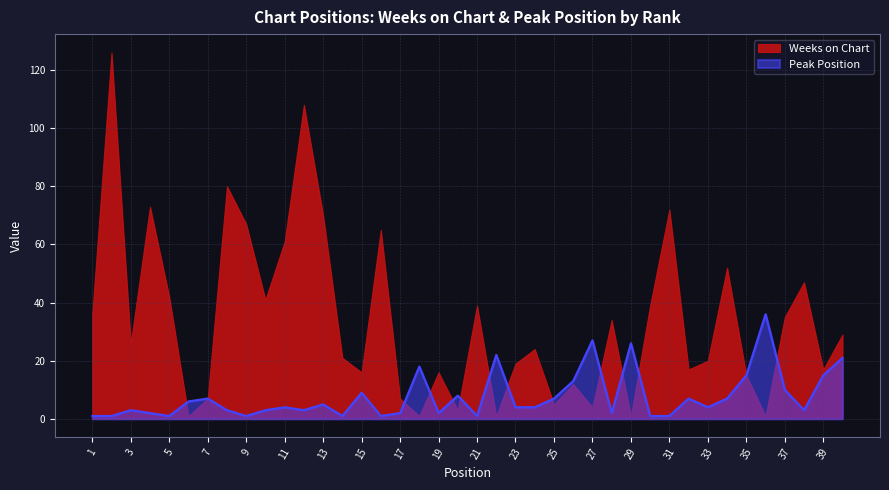

What is the highest value of the Peak Position series?

36